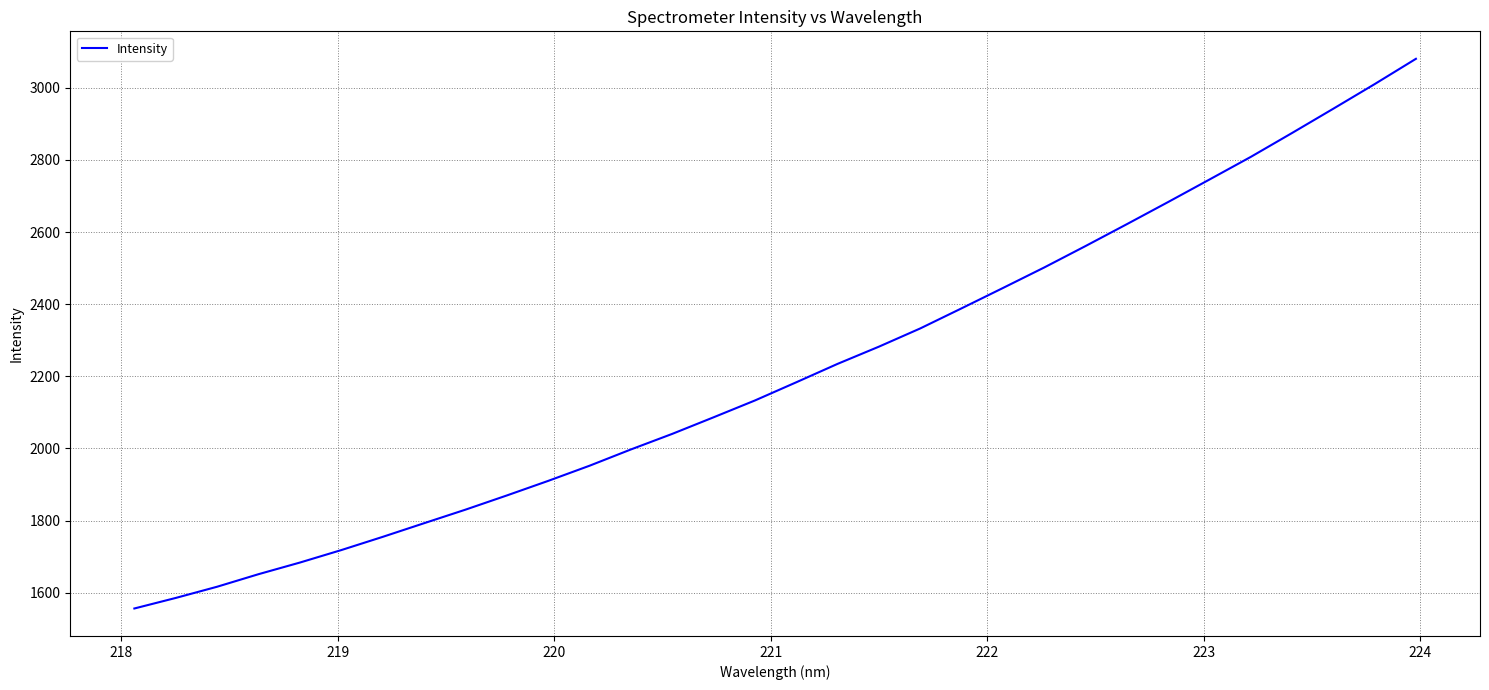

What is the minimum value shown in the chart?

1556.2